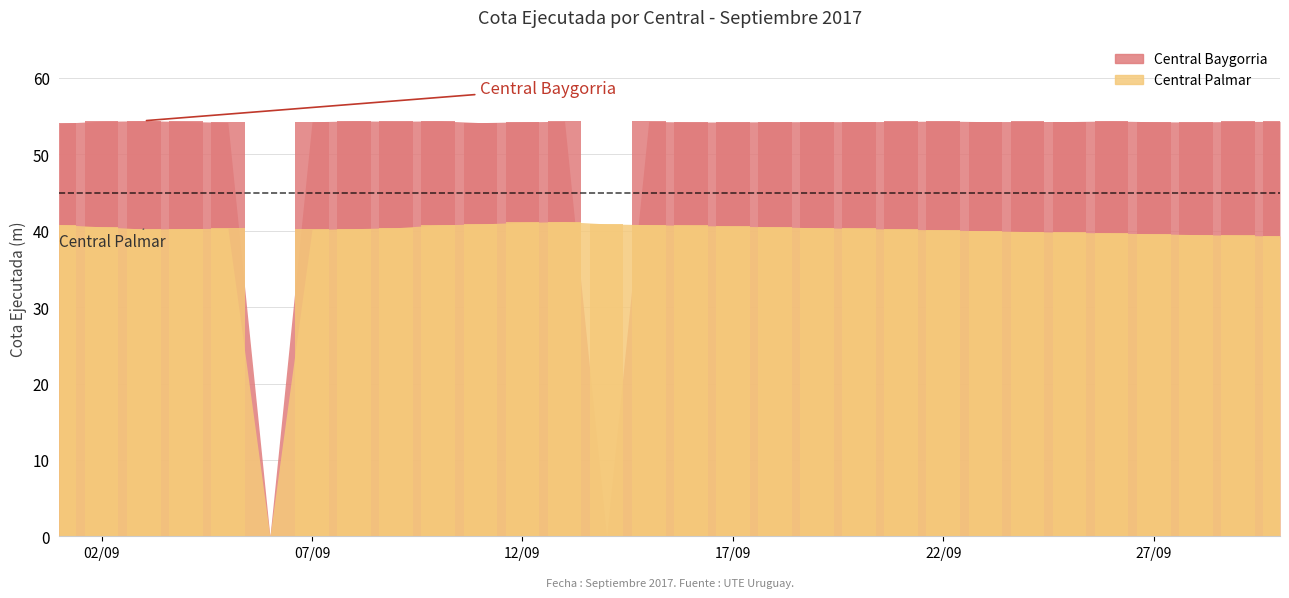

What is the maximum value for Central Palmar?

41.2